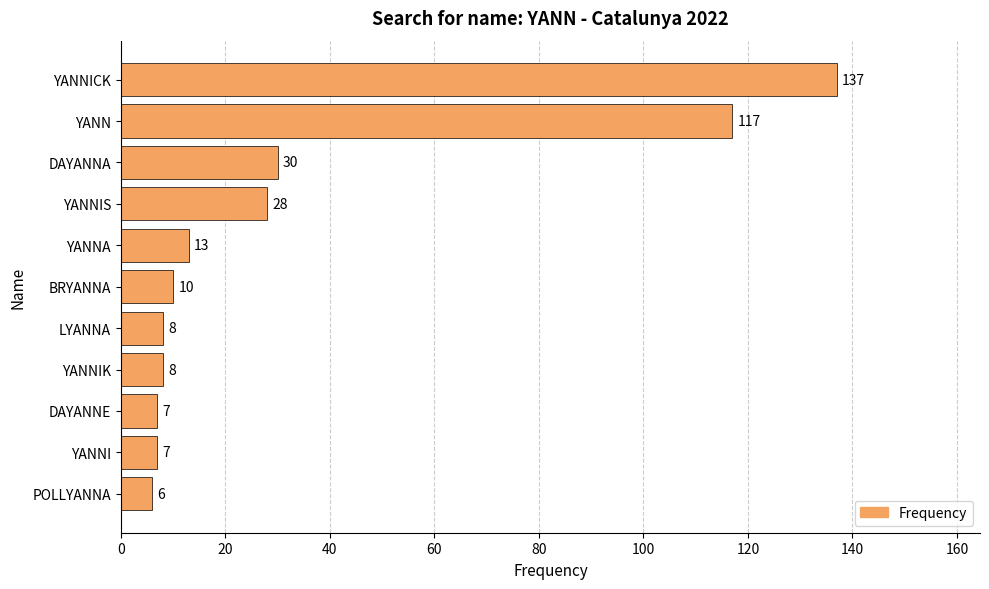

What is the value of the 4th bar from the top?

28